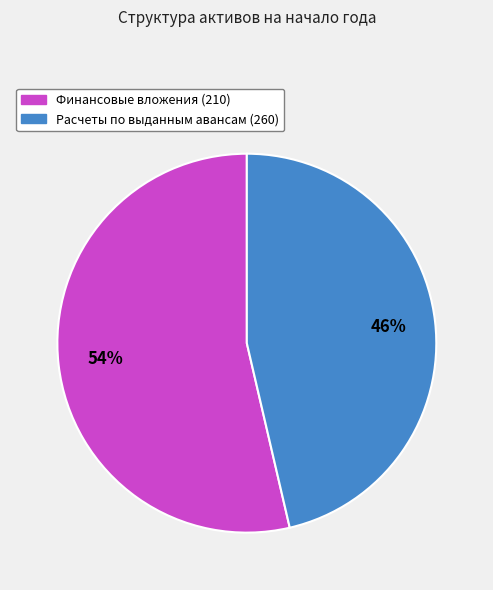

Approximately how many times larger is the value at Расчеты по выданным авансам (260) compared to Финансовые вложения (210)?

0.9